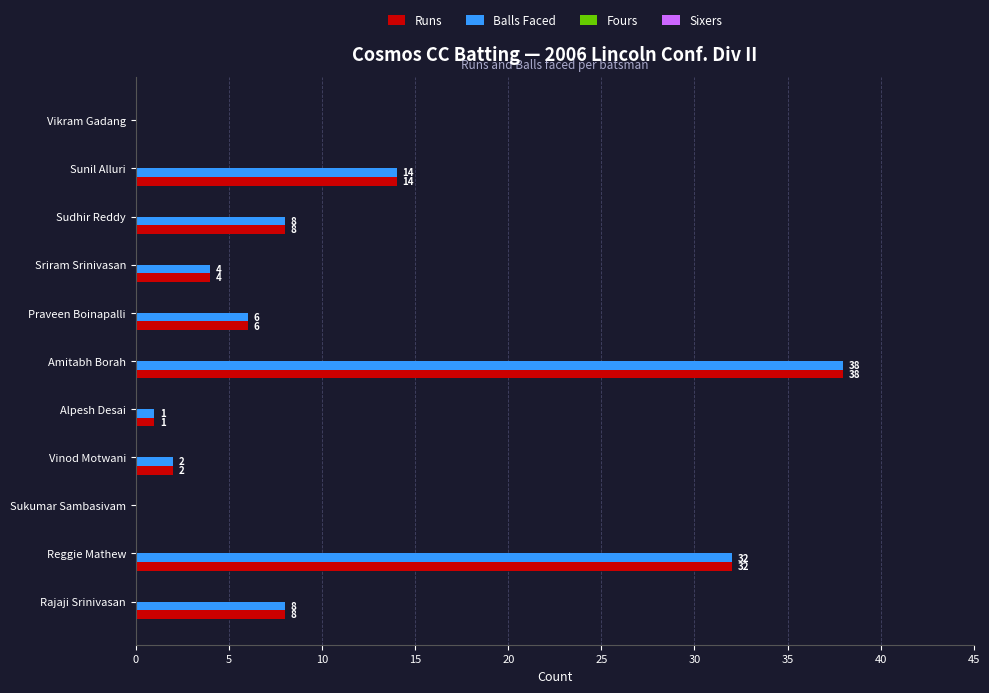

The value of Runs at Reggie Mathew is 18. True or false?

False